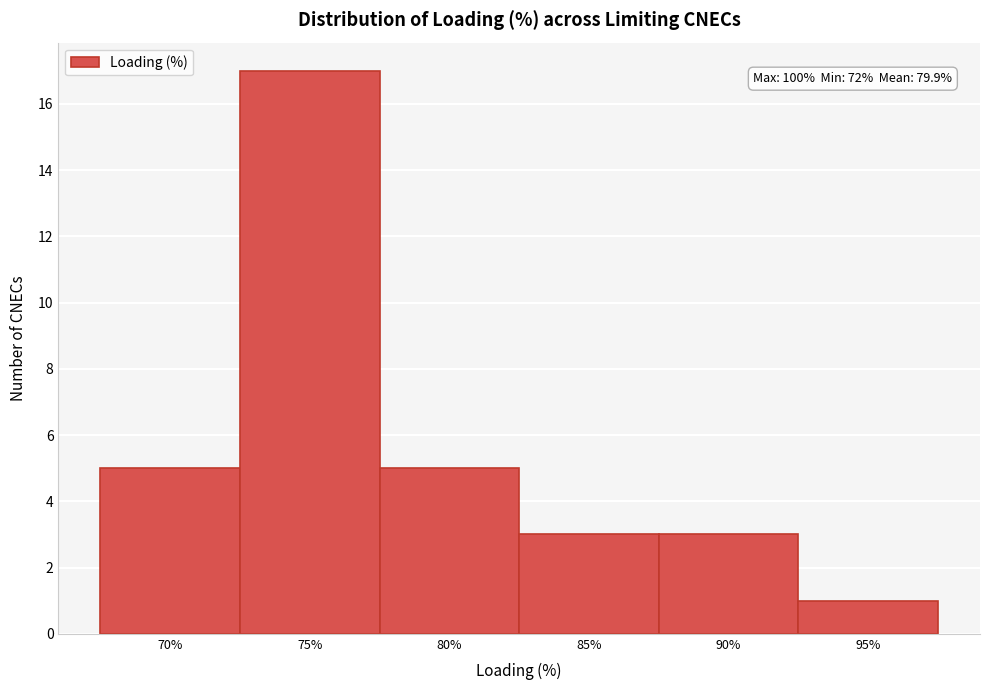

Reading left to right, extract all data points from this chart.

5	17	5	3	3	1